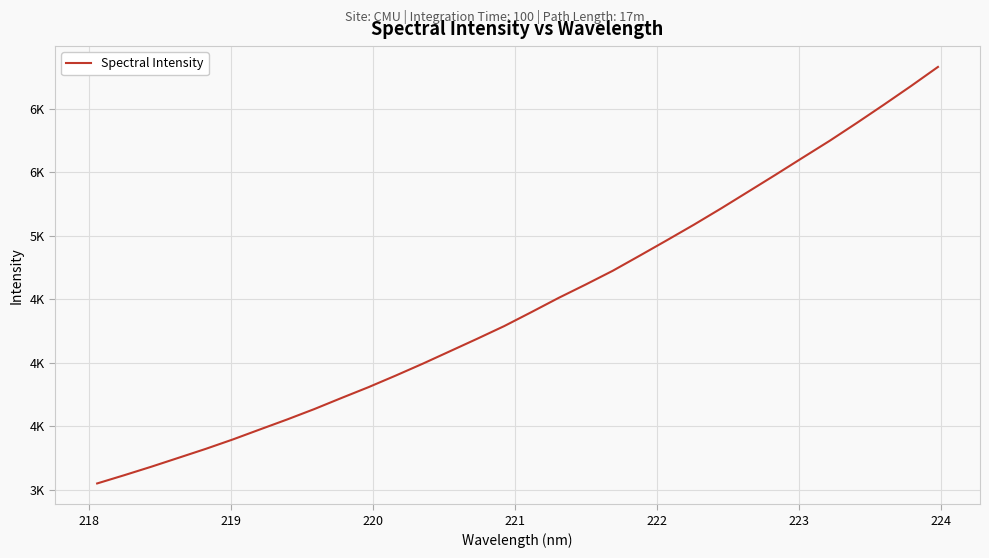

True or false: the data has more than 1 interior local peaks.

False